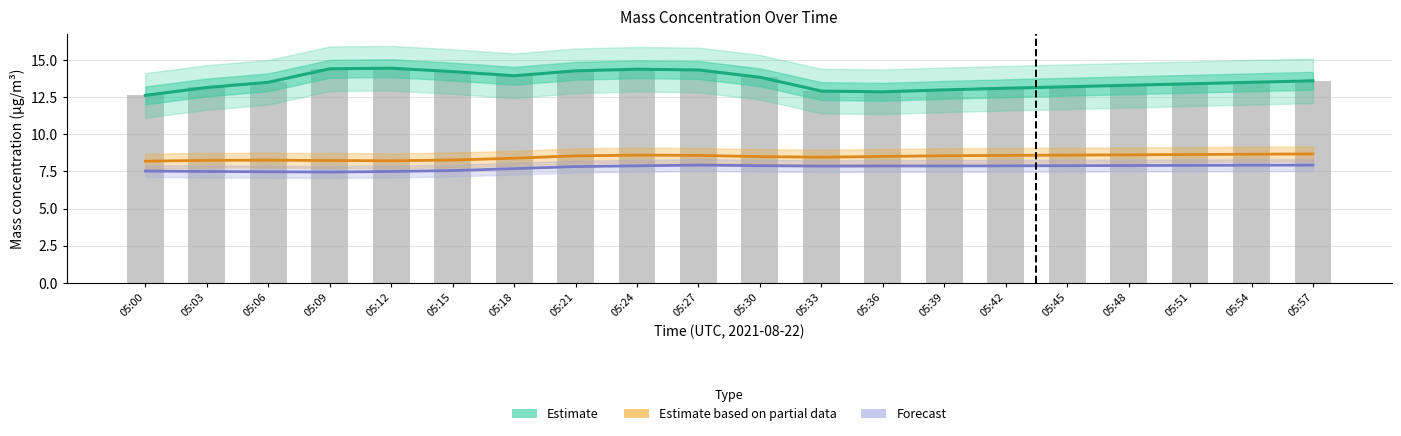

Is the value of Estimate at 05:15 greater than the value of Forecast at 05:00?

Yes